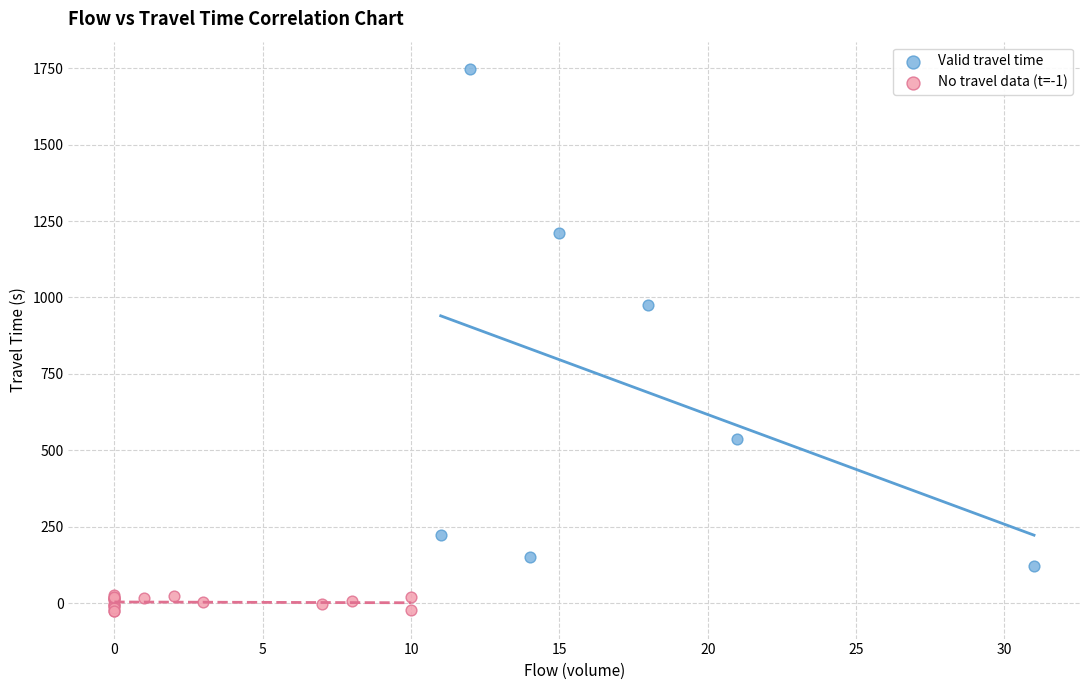

Which series contains the highest Y value?

Valid travel time